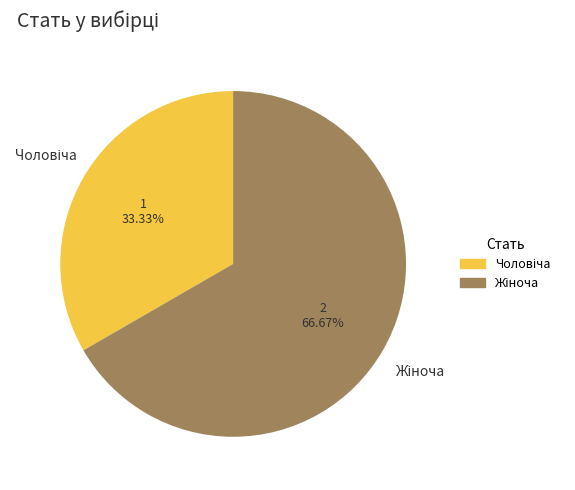

Is there a majority slice in this chart?

Yes